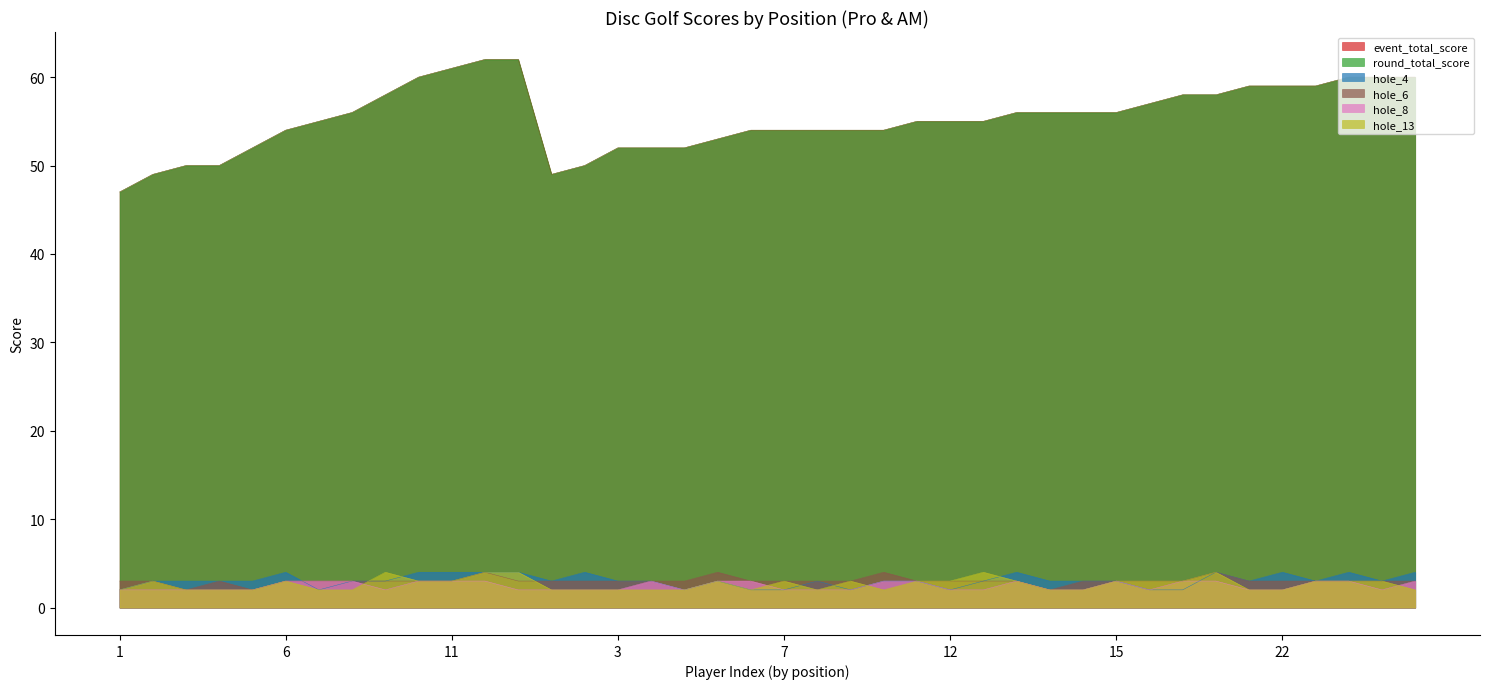

At 12, list the series in order from smallest to largest.

hole_8, hole_4, hole_6, hole_13, event_total_score, round_total_score